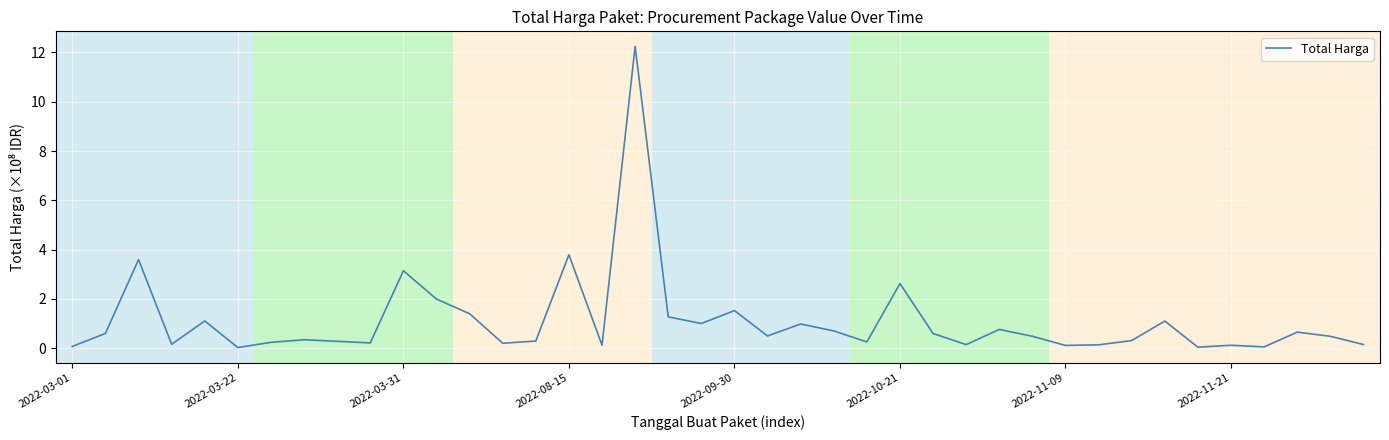

What is the greatest value displayed?

12.2